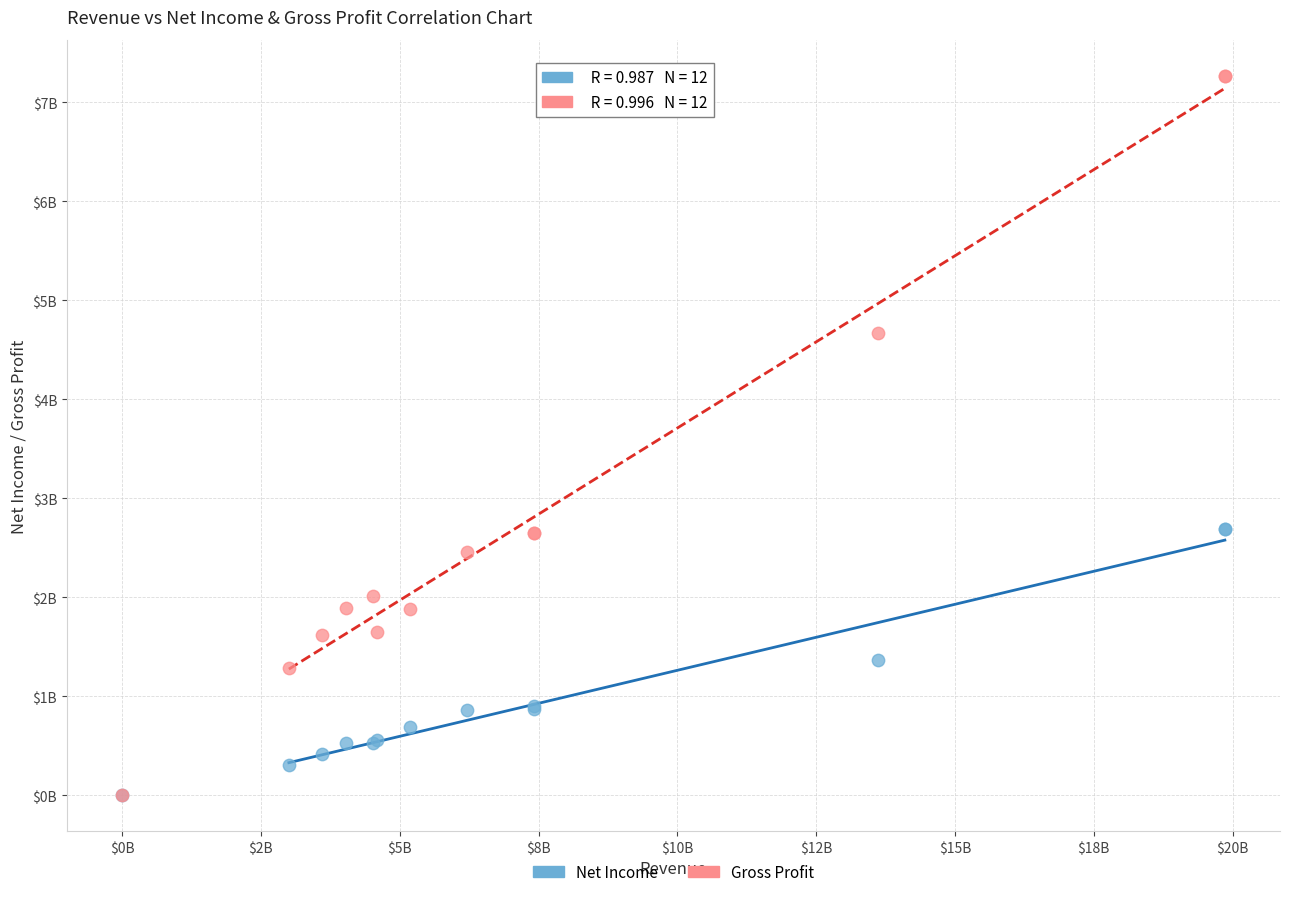

What are all the series names shown in the legend?

Net Income, Gross Profit